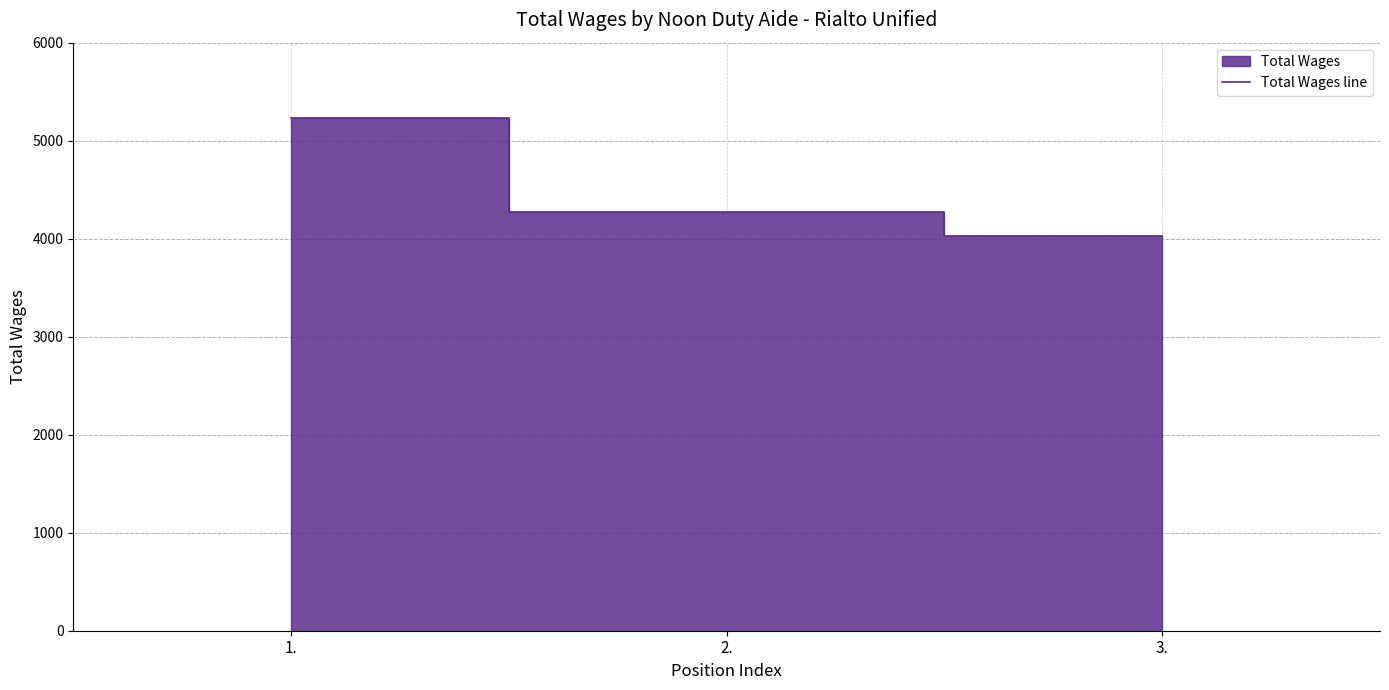

How many data points are above 4272?

1